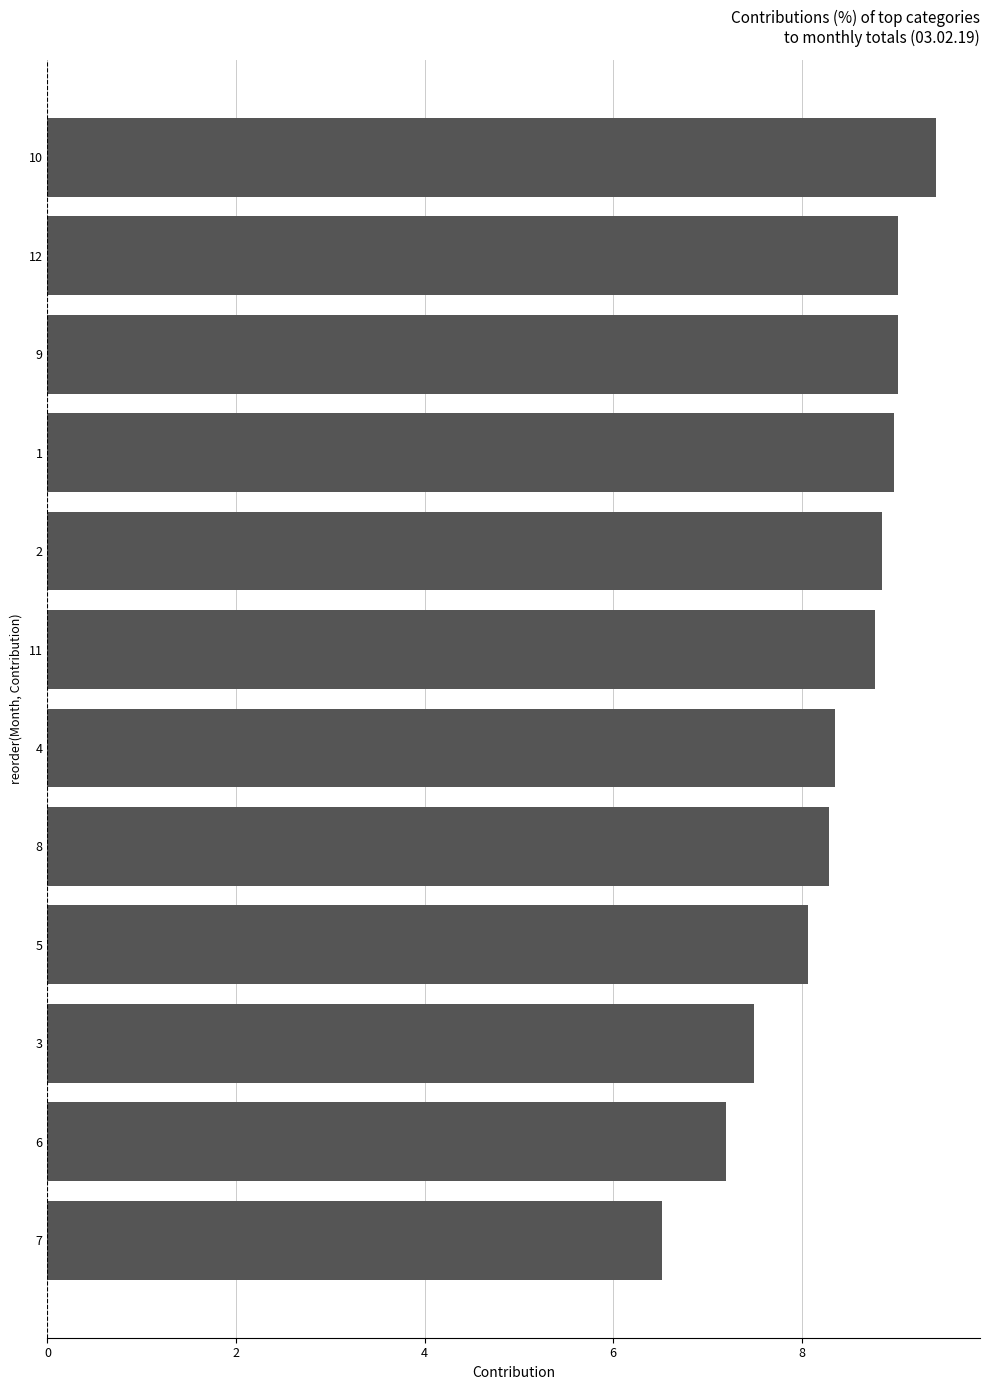

The value at 4 is 3.4. True or false?

False